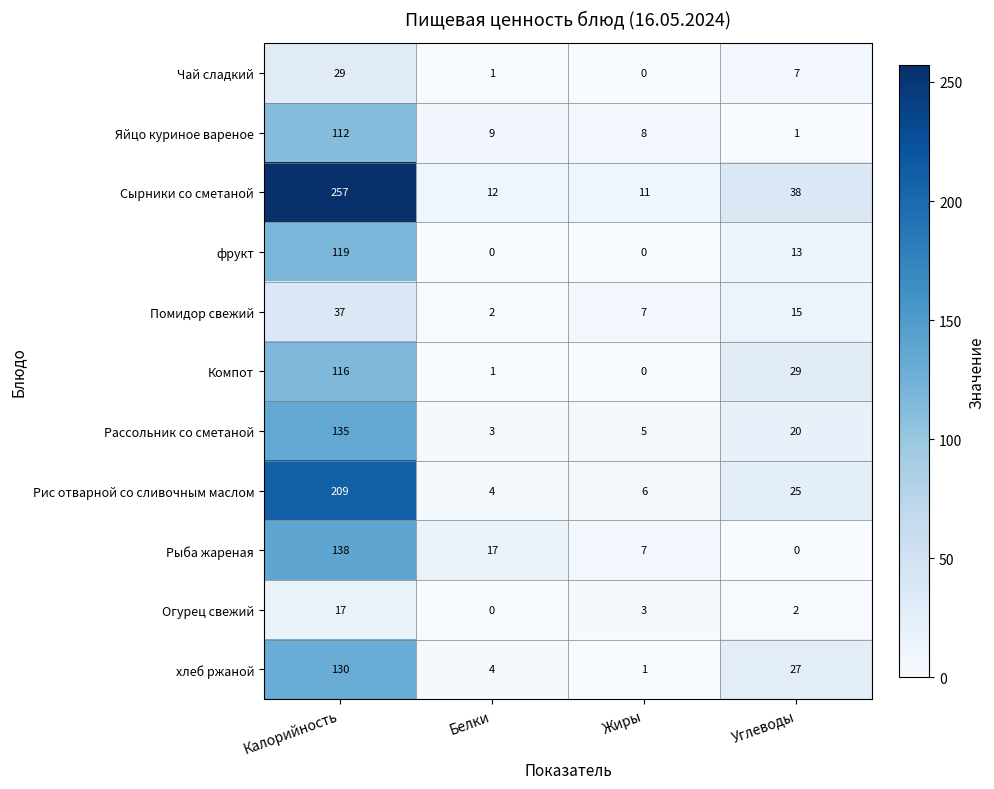

Where does the Помидор свежий series first go above 15?

Калорийность